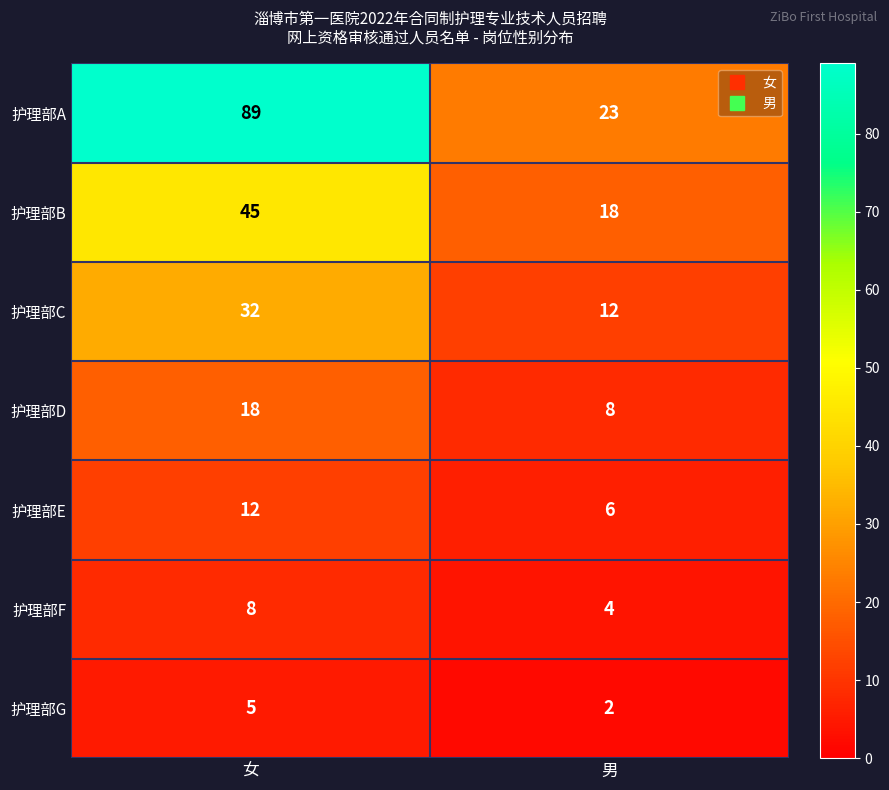

At which category does the chart reach its minimum across all series?

男